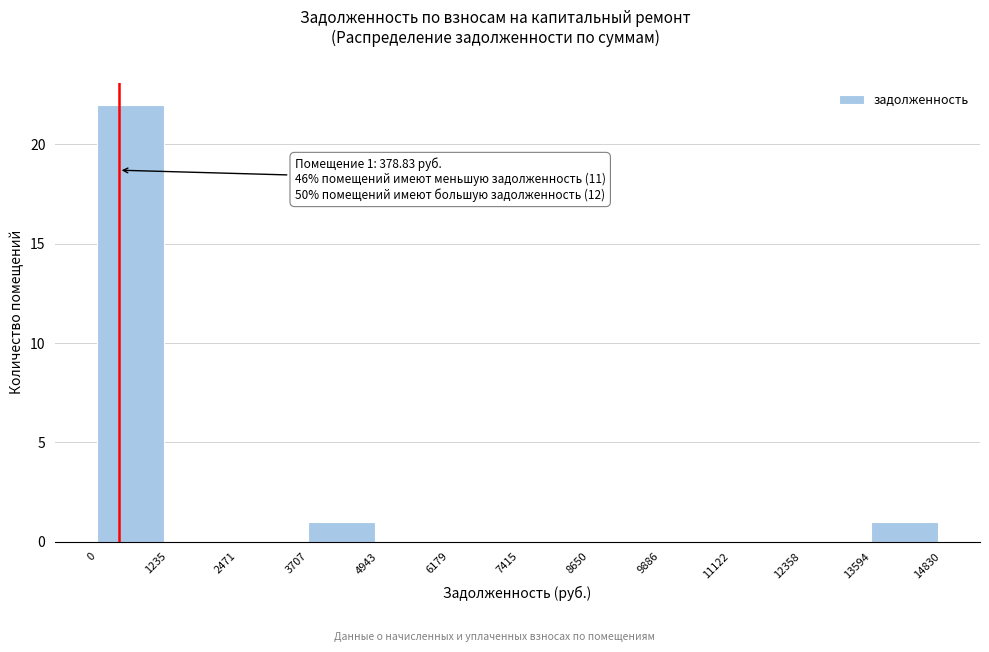

Over which range of the x-axis is the bar tallest?

0 to 1235